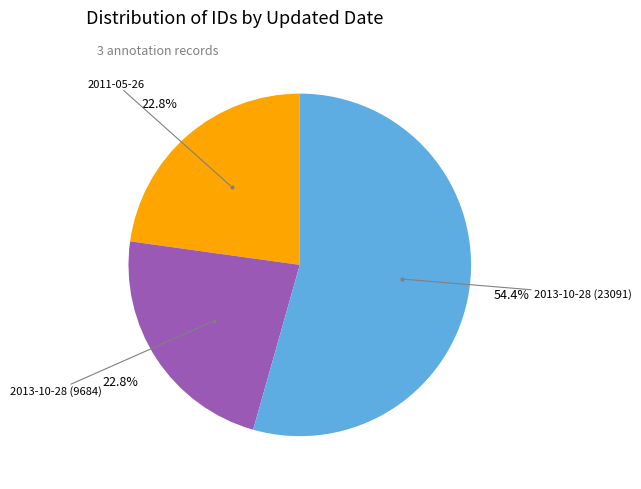

How many segments does this pie chart have?

3